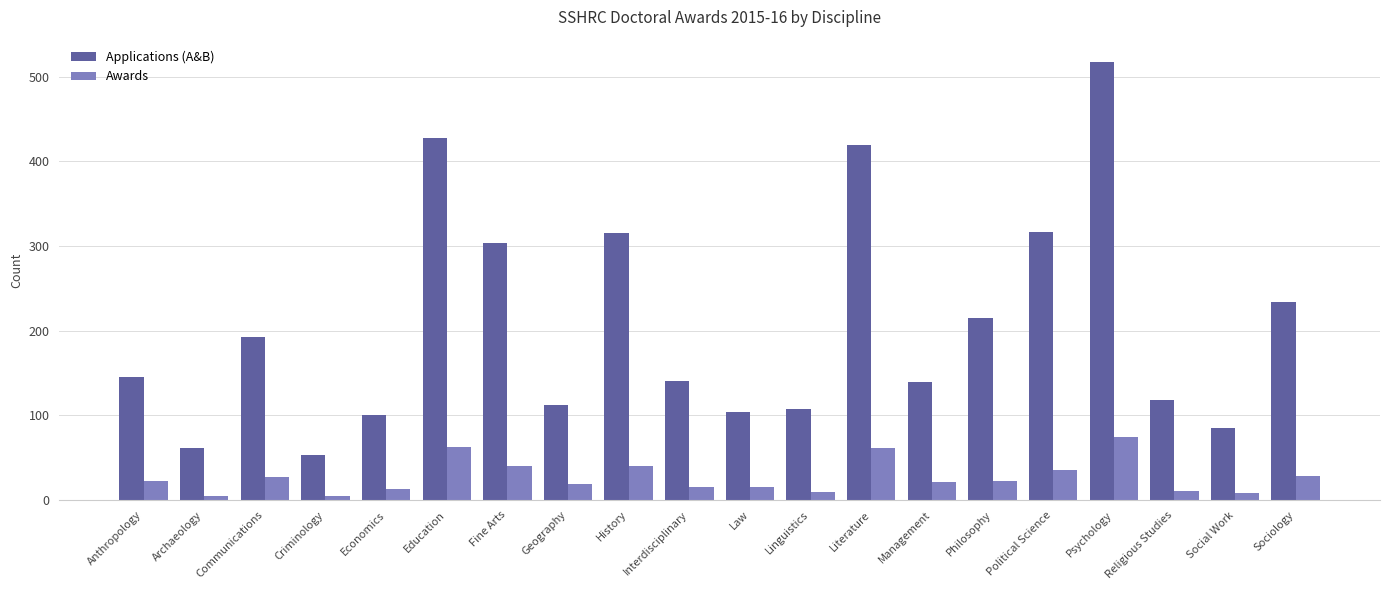

The Applications (A&B) series shows 146 at Linguistics. True or false?

False